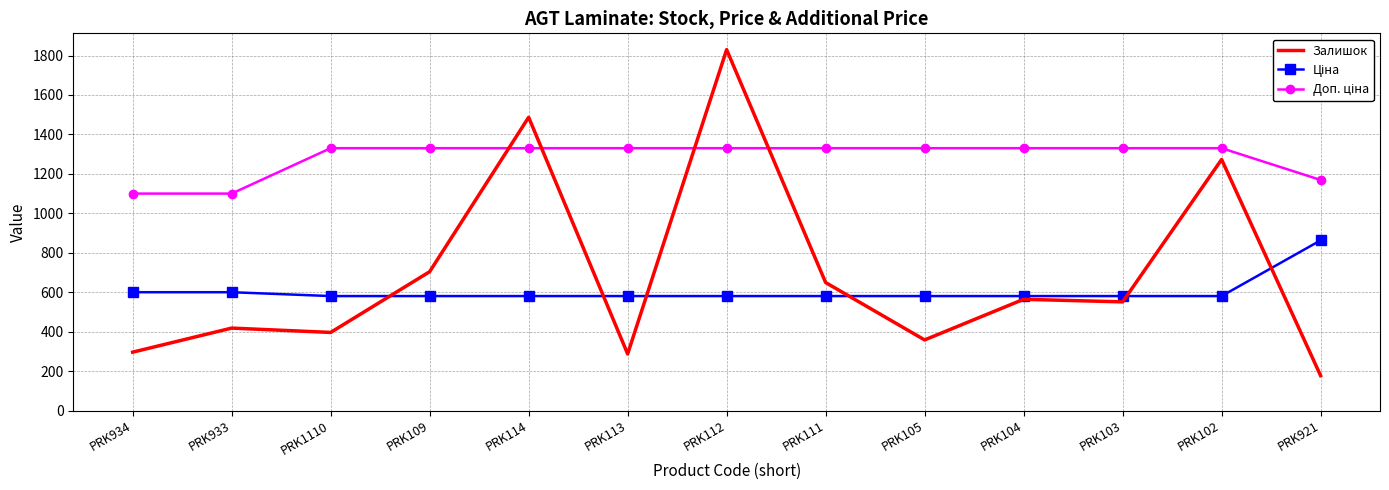

Which series changed the most between PRK113 and PRK102?

Залишок